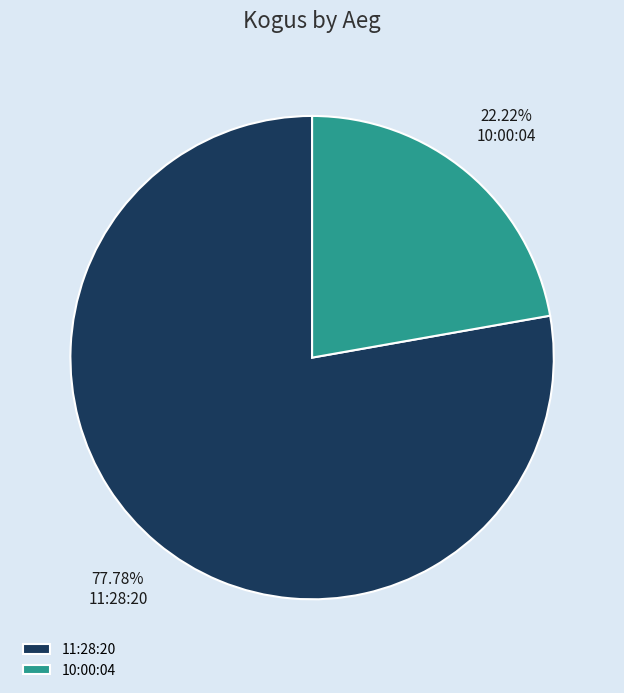

Is 10:00:04 the majority of the pie?

No